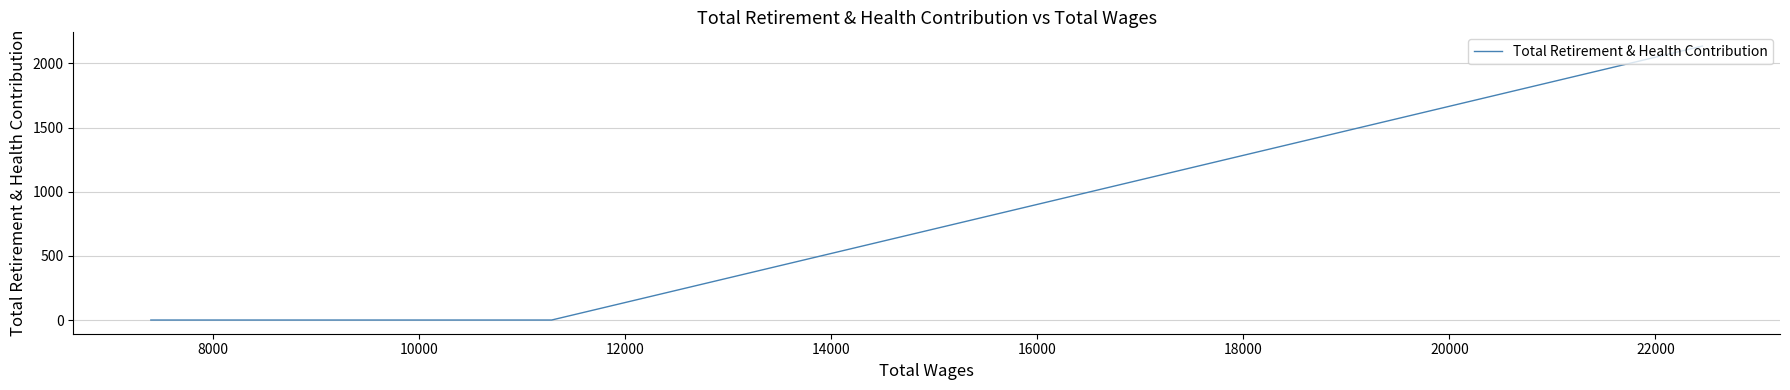

Does the chart have visible grid lines?

Yes